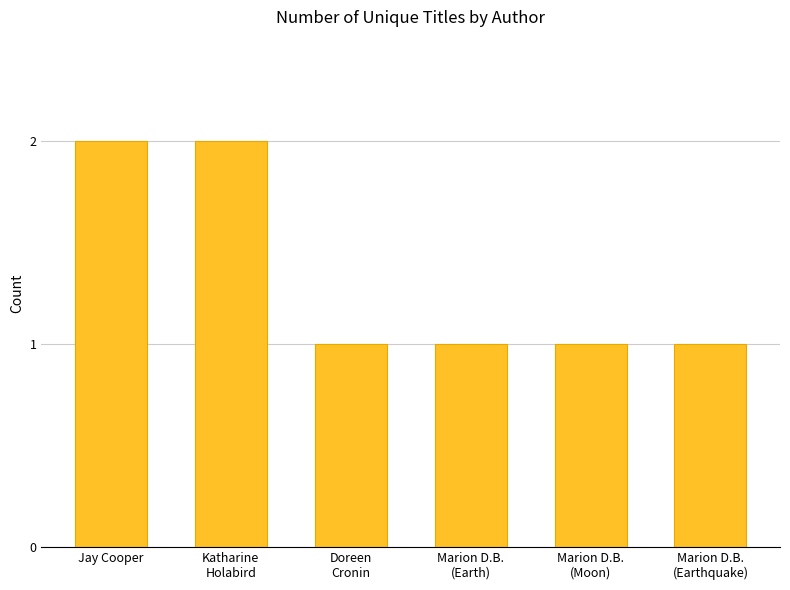

Read the value at Jay Cooper.

2